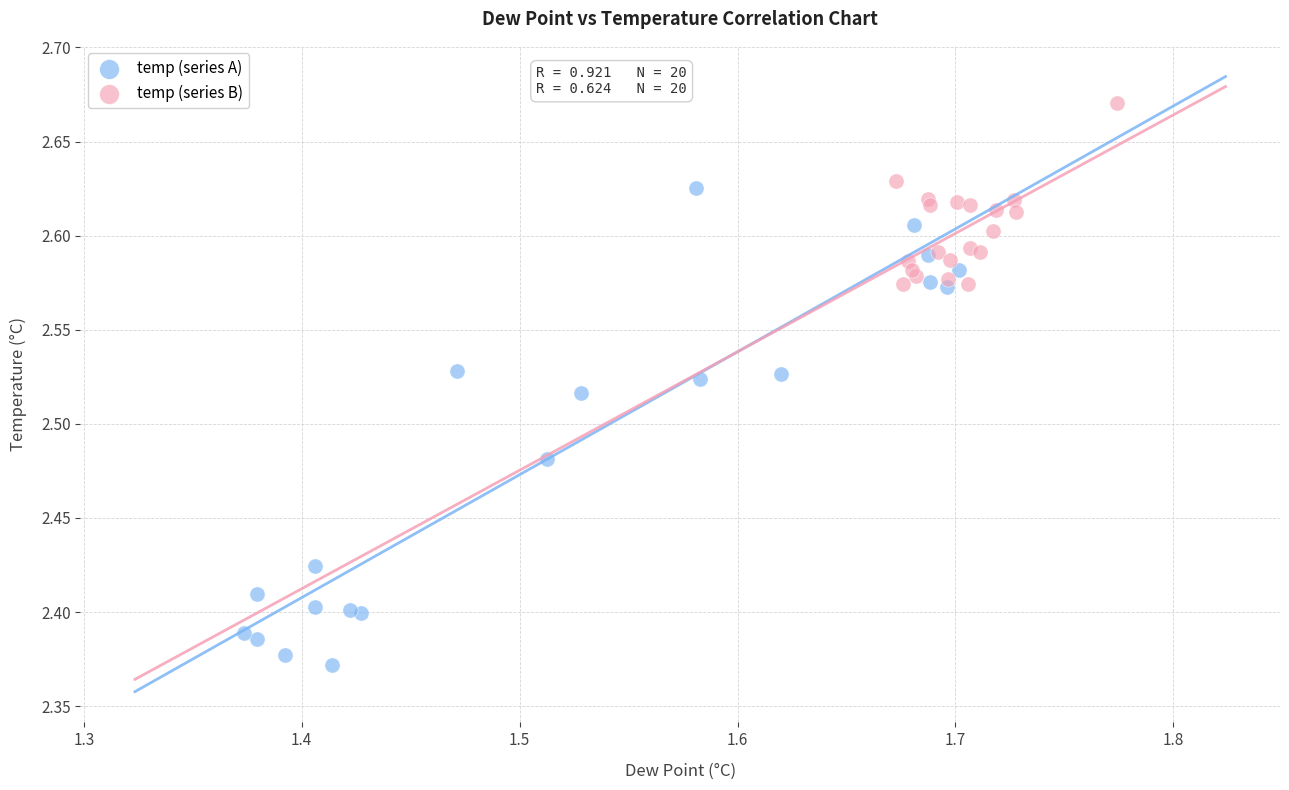

Which series reaches the minimum Y coordinate?

temp (series A)